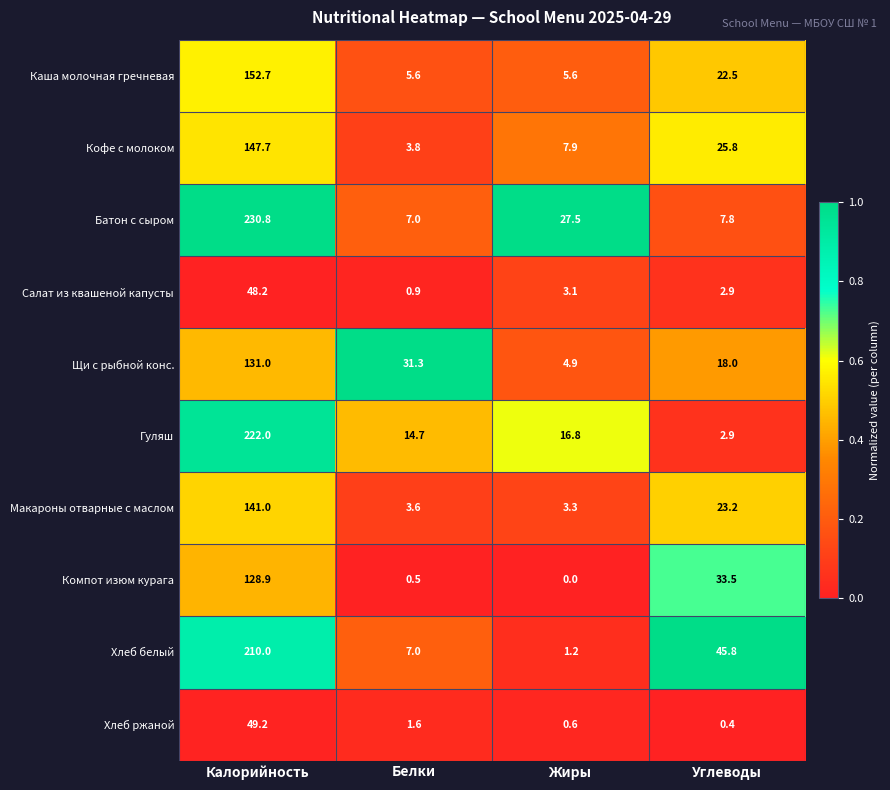

What is the difference between the maximum and minimum values in the Гуляш series?

219.1